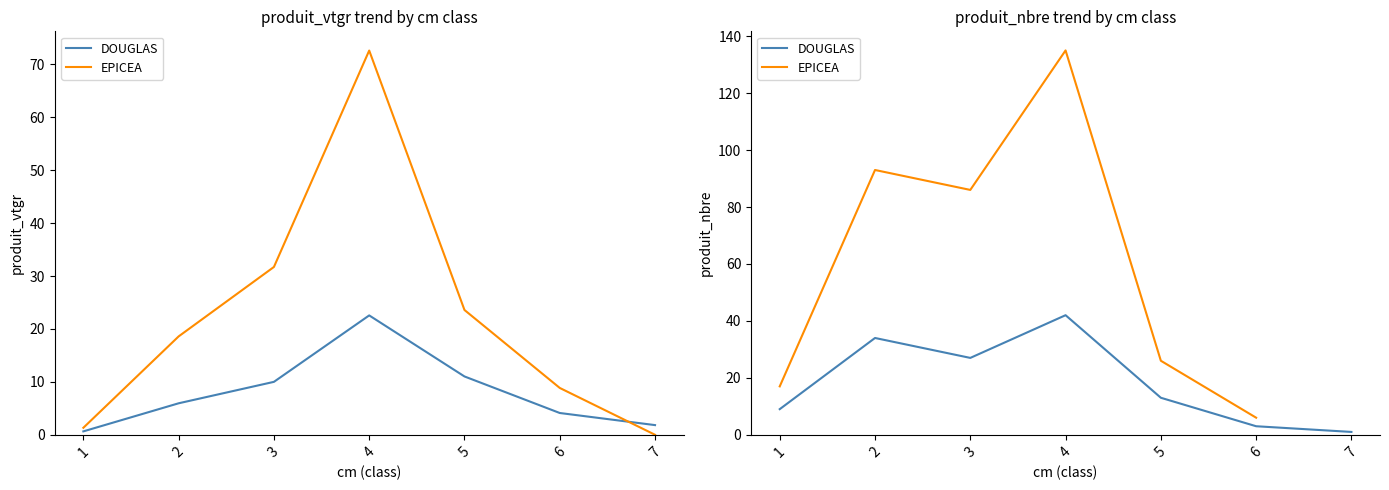

What are all the series names shown in the legend?

DOUGLAS, EPICEA